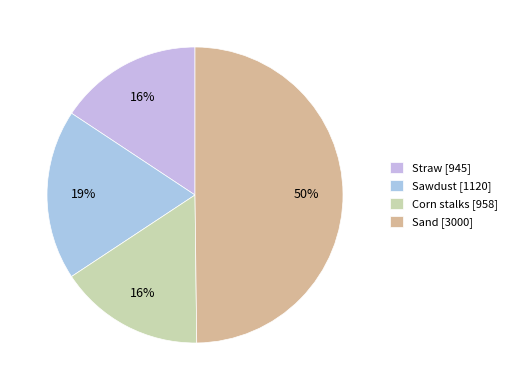

Count the number of slices in the pie.

4